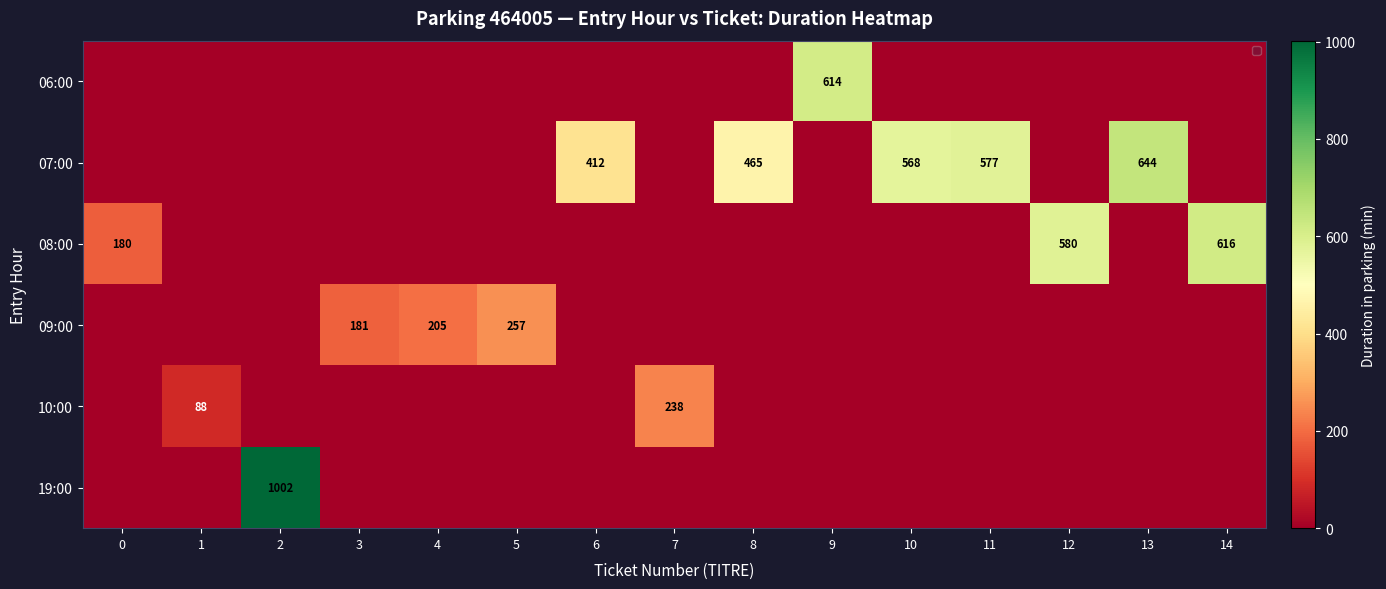

Is it true that 08:00 equals 873 at 14?

False